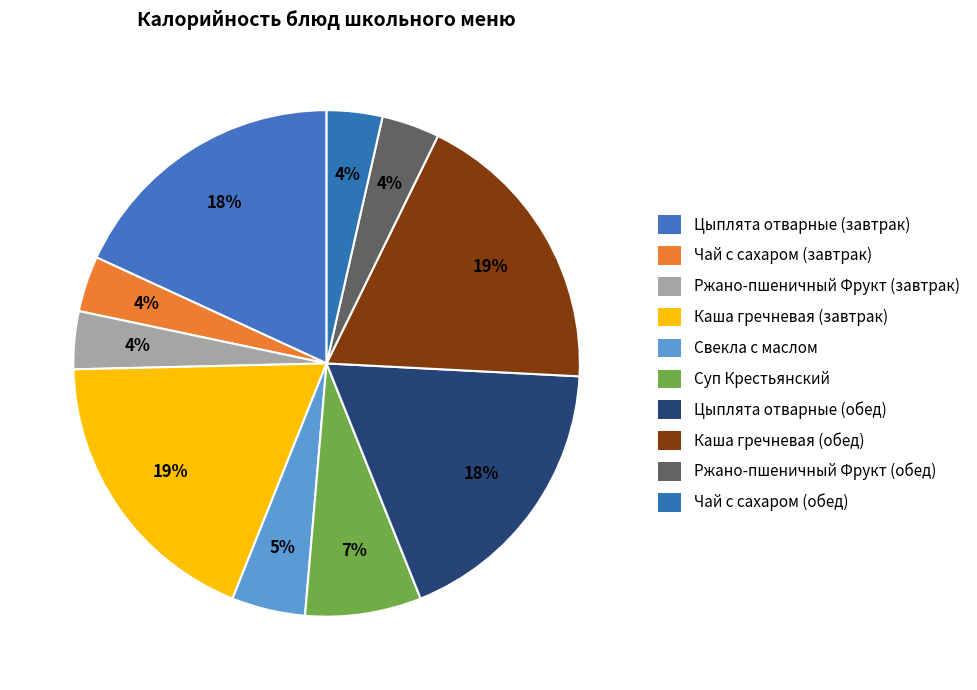

Between Ржано-пшеничный Фрукт (завтрак) and Суп Крестьянский, which is larger?

Суп Крестьянский